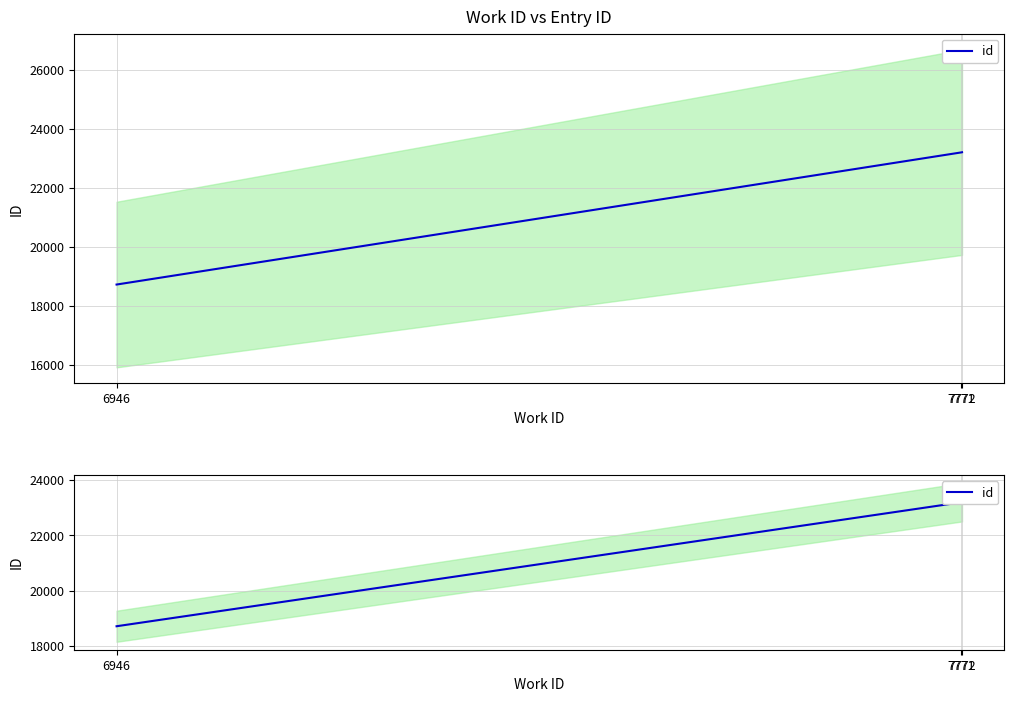

At which category does the chart reach its peak across all series?

7772